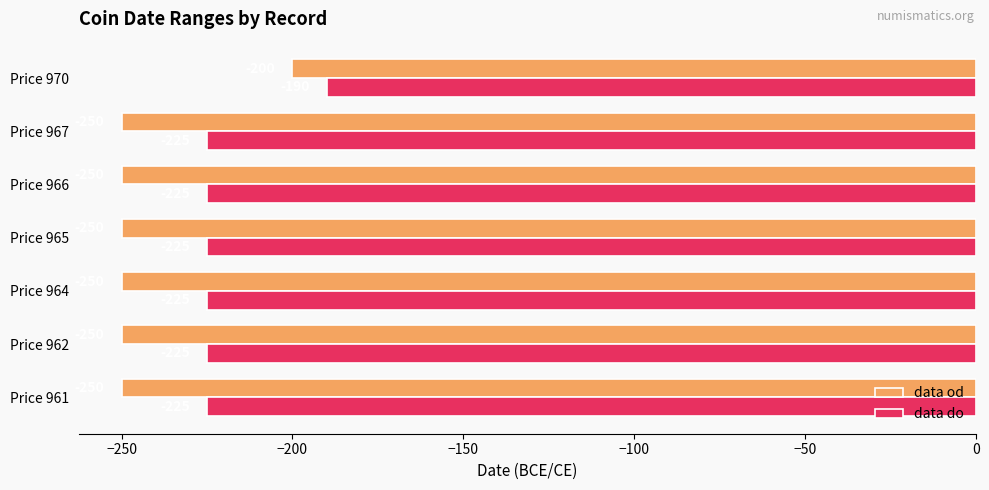

How many series are shown in this chart?

2